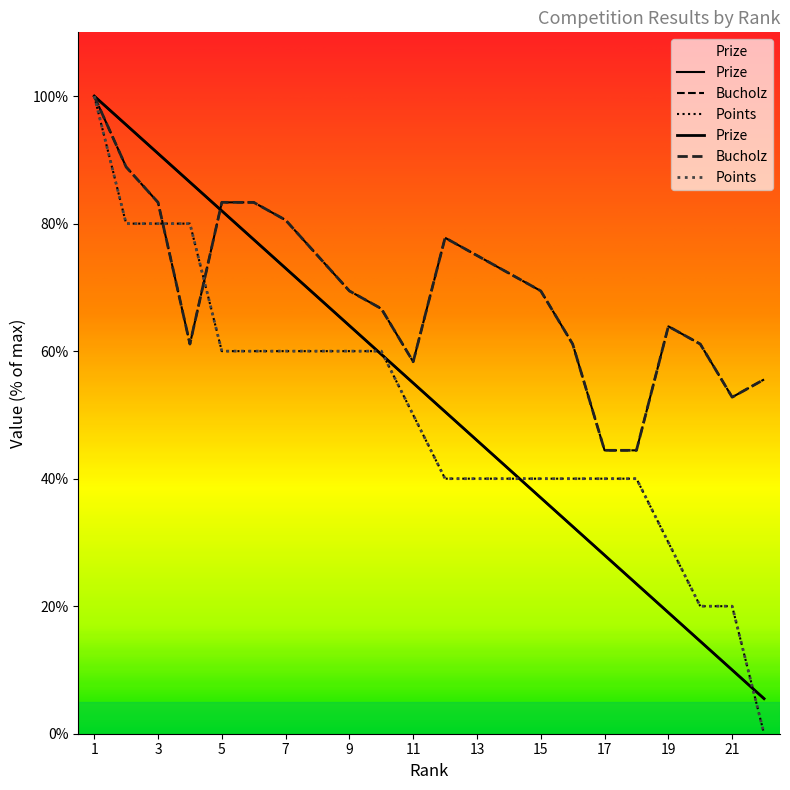

At which label does Prize first exceed 55?

1